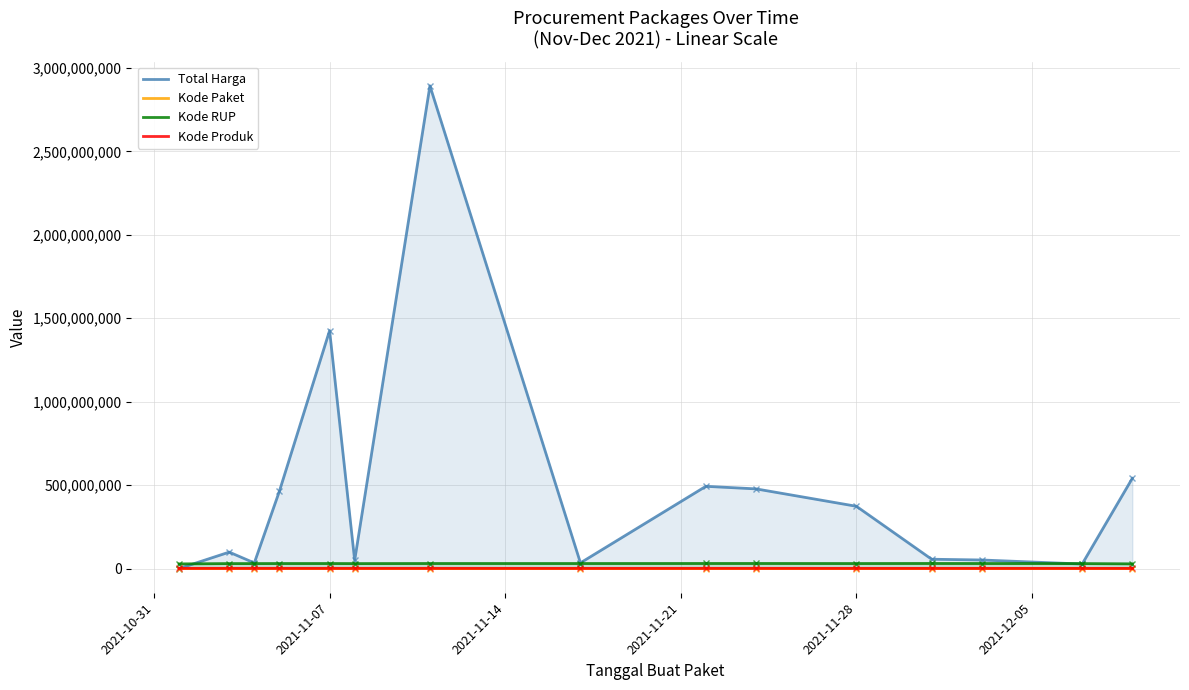

Which series has the largest total across all categories?

Total Harga